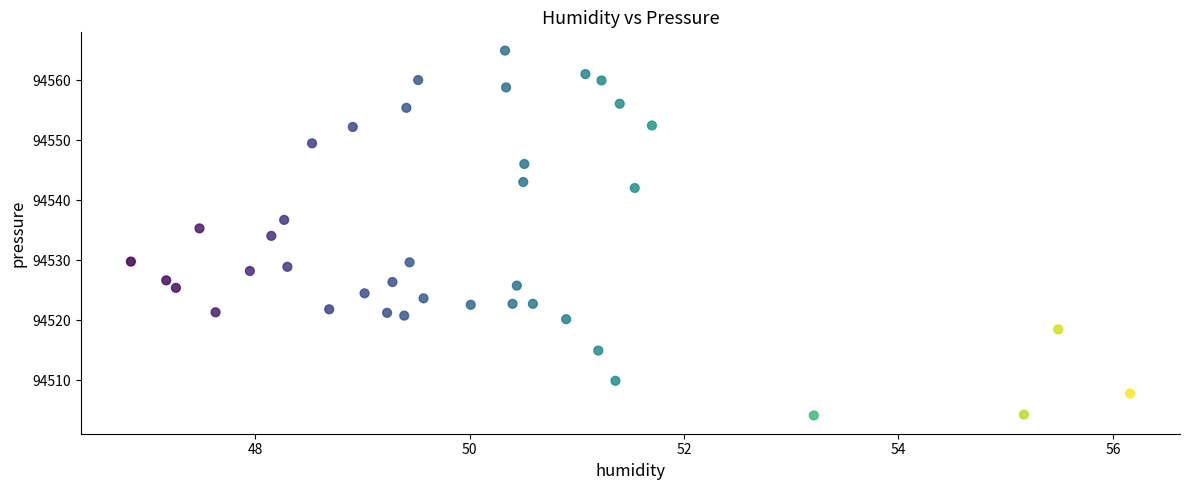

What is the range of X values (max minus min)?

9.3